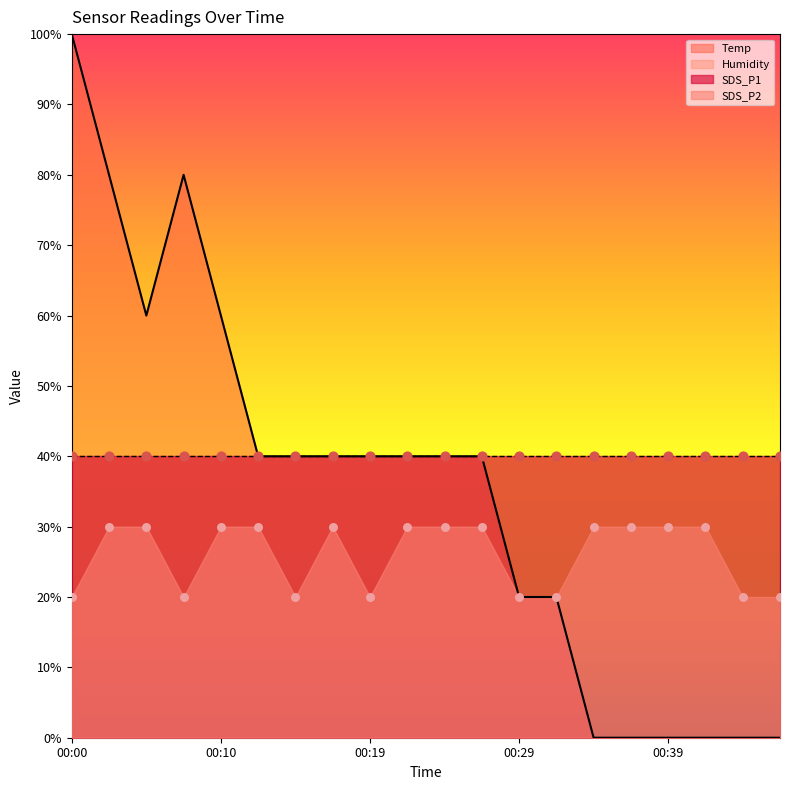

Which series reaches the maximum Y coordinate?

Temp